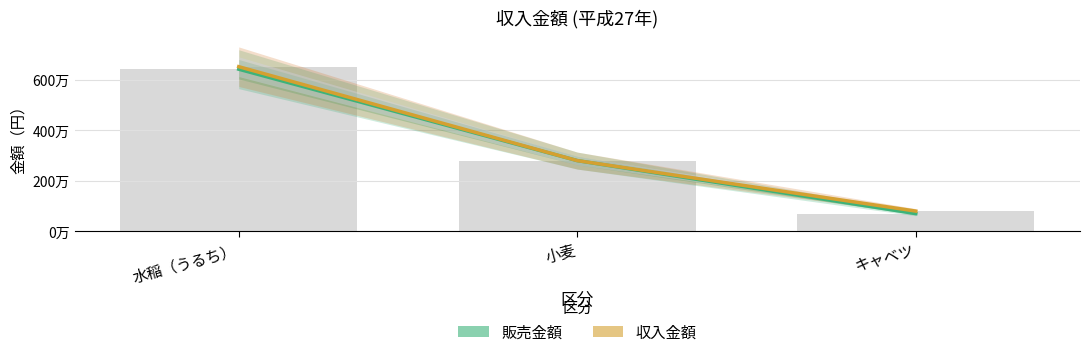

True or false: 収入金額 has a value of 6520000 at 水稲（うるち）.

True